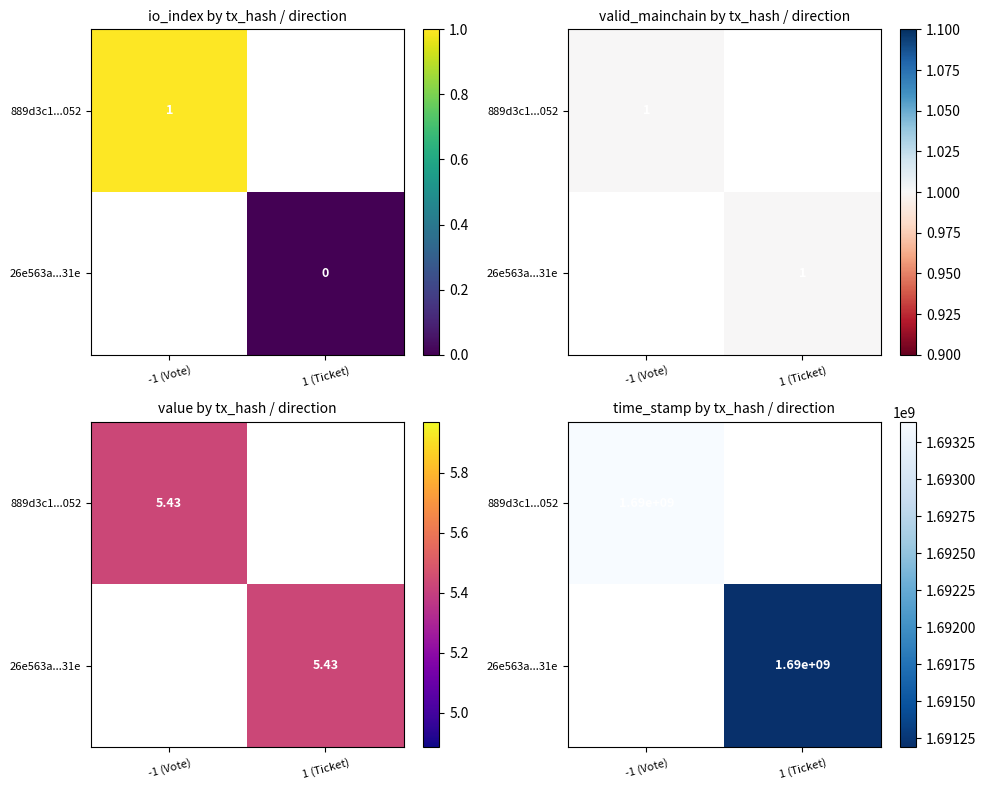

At how many categories does at least one series exceed 1692728886?

1